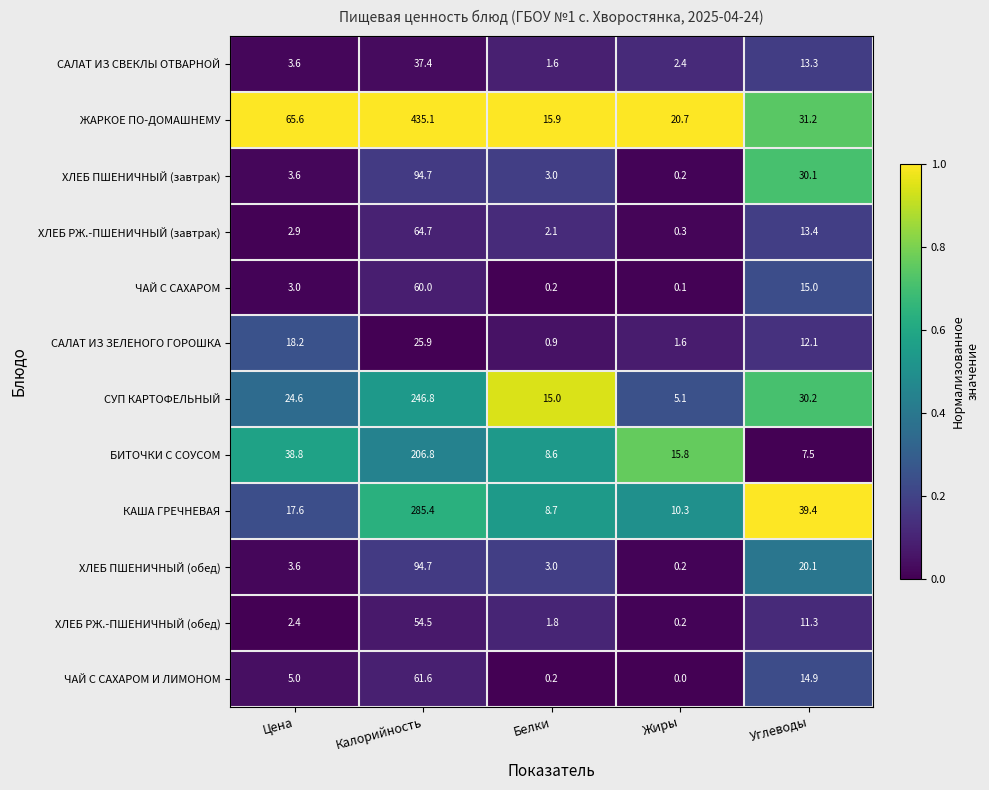

The ХЛЕБ РЖ.-ПШЕНИЧНЫЙ (завтрак) series shows 111.3 at Калорийность. True or false?

False